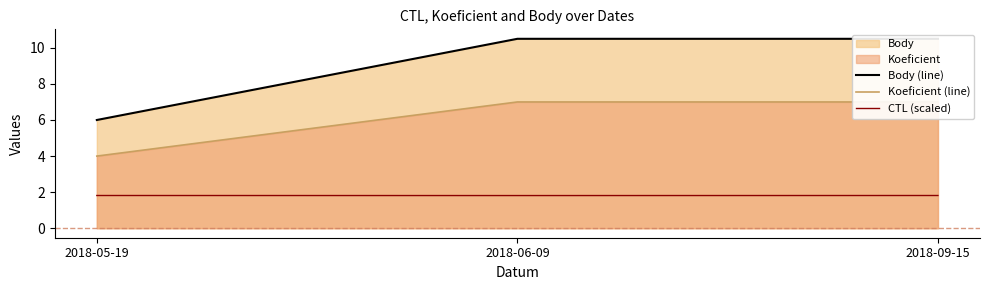

Rank the series at 2018-06-09 from lowest to highest value.

CTL (scaled), Koeficient (line), Body (line)